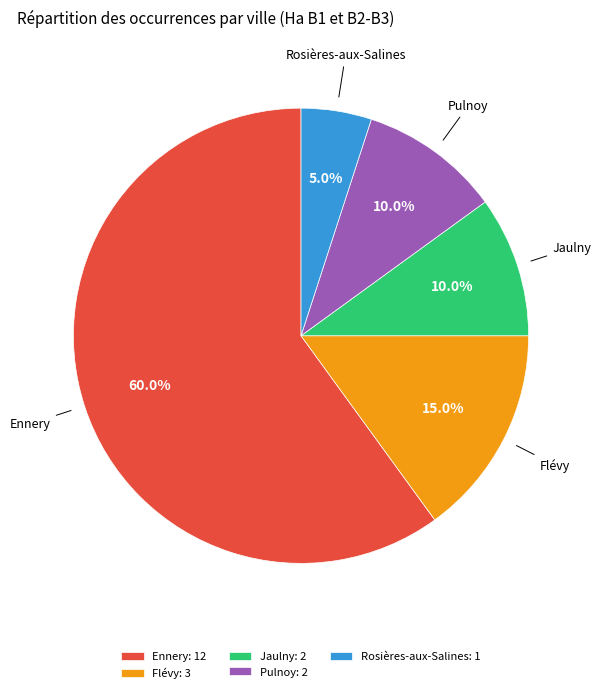

To the nearest percent, what portion does Rosières-aux-Salines represent?

5%